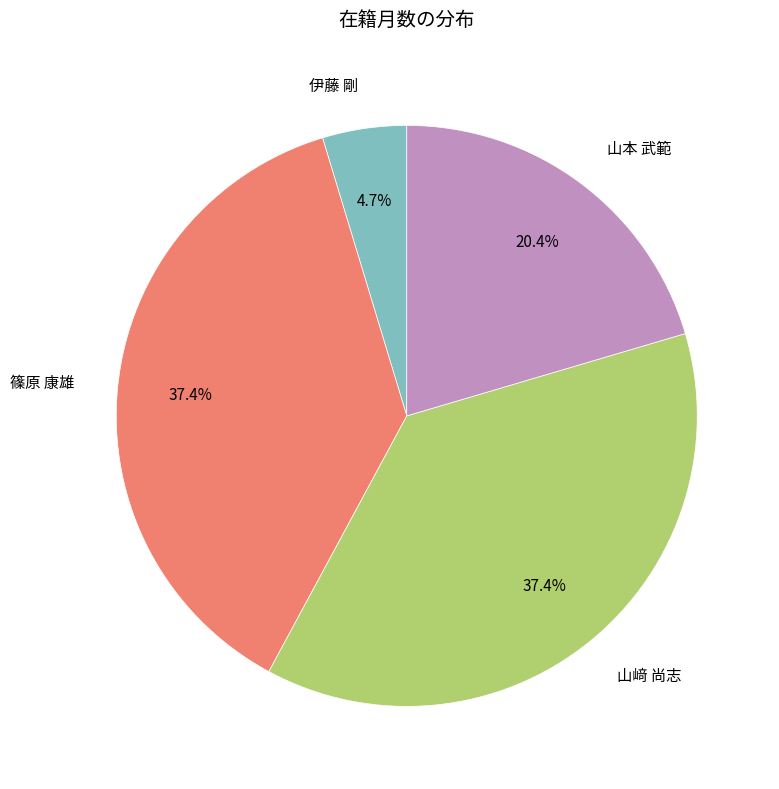

Which category has the smallest portion of the pie?

伊藤 剛